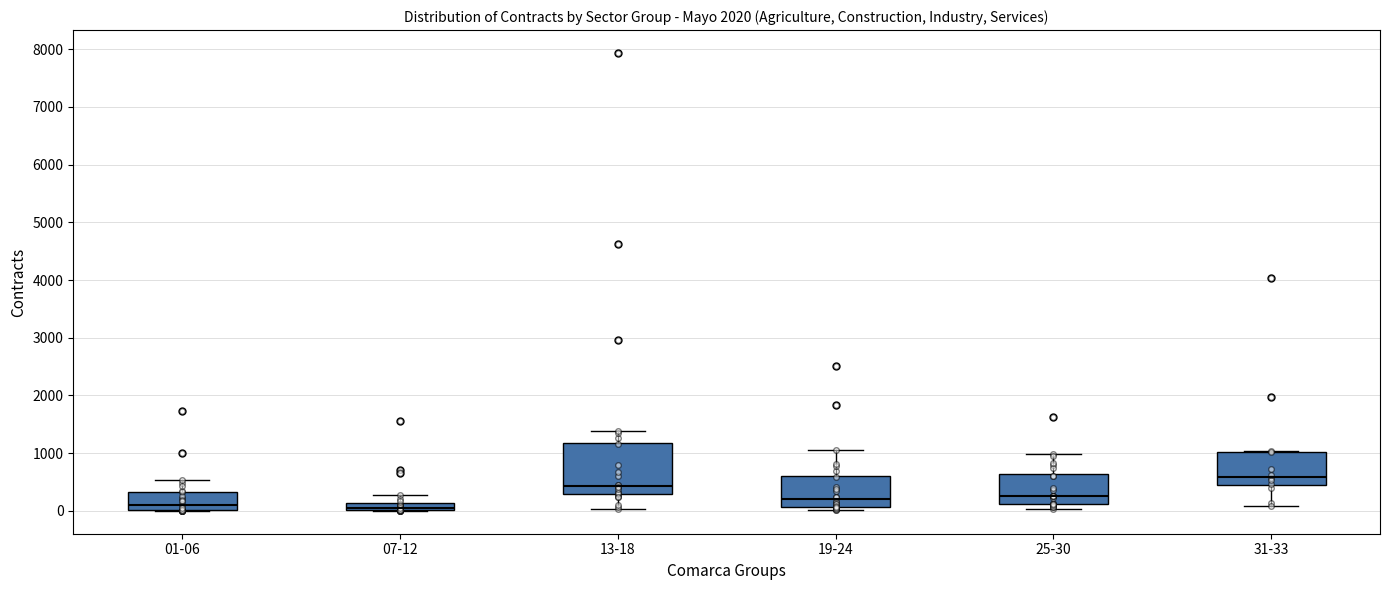

Comparing the boxes themselves (not the whiskers), which one is the tallest?

13-18